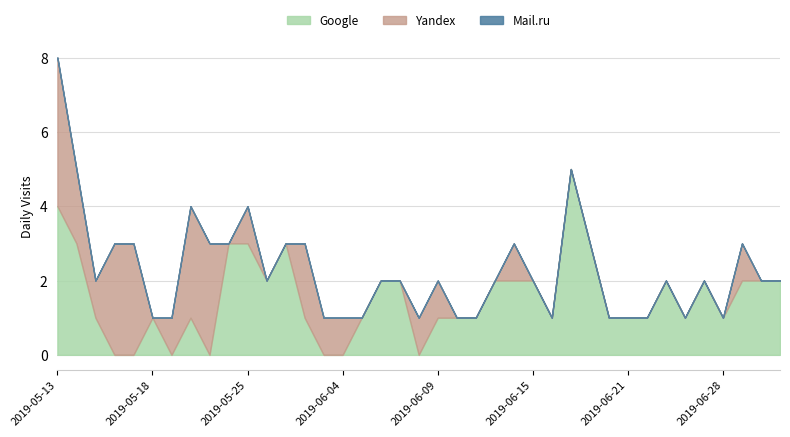

What is the difference between the maximum and minimum values in the Yandex series?

4